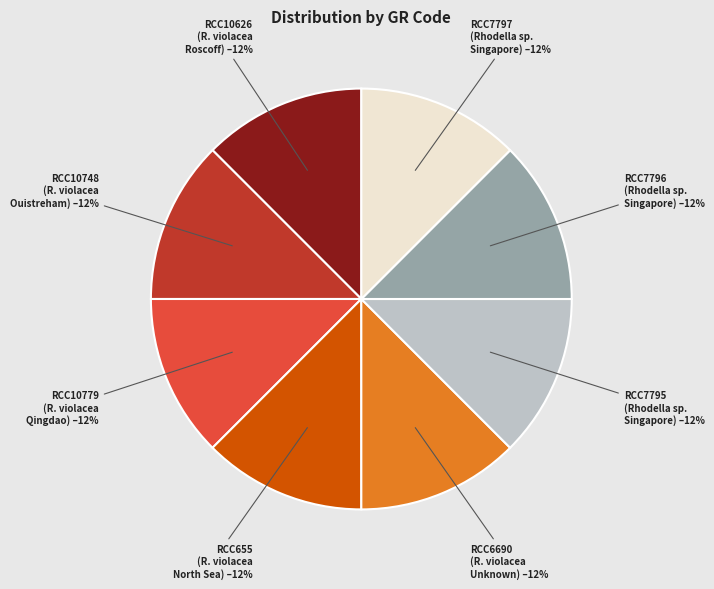

Is the sum of RCC10626 (R. violacea Roscoff) and RCC10779 (R. violacea Qingdao) greater than half?

No